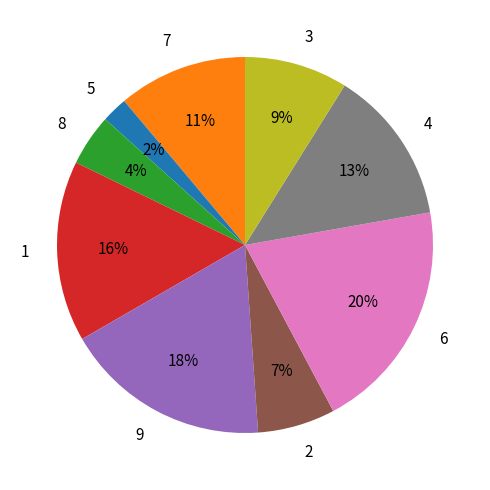

To the nearest percent, what is the difference between the 3 and 4 slice percentages?

4%